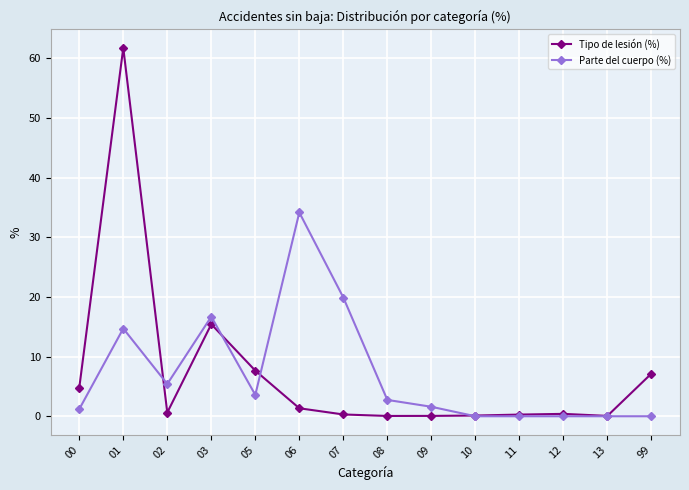

Is it true that Parte del cuerpo (%) equals 10.8 at 12?

False